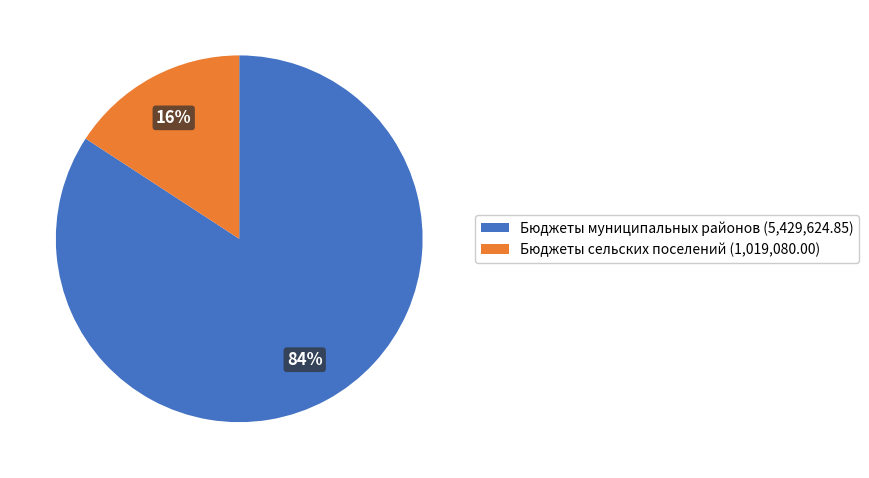

What is the ratio of the value at Бюджеты сельских поселений to the value at Бюджеты муниципальных районов?

0.2